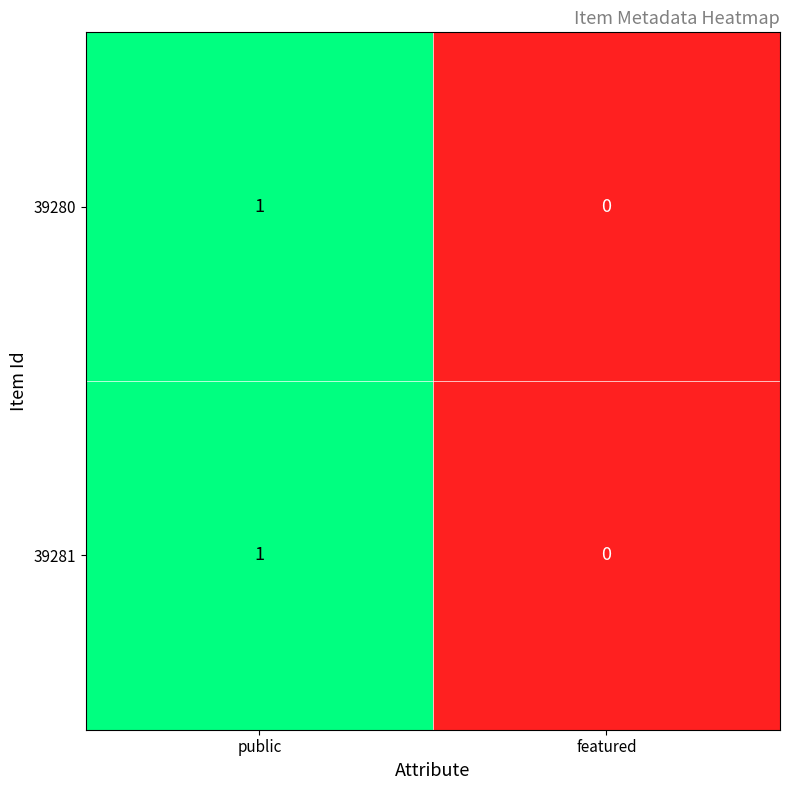

How many data points in 39280 are less than 1?

1